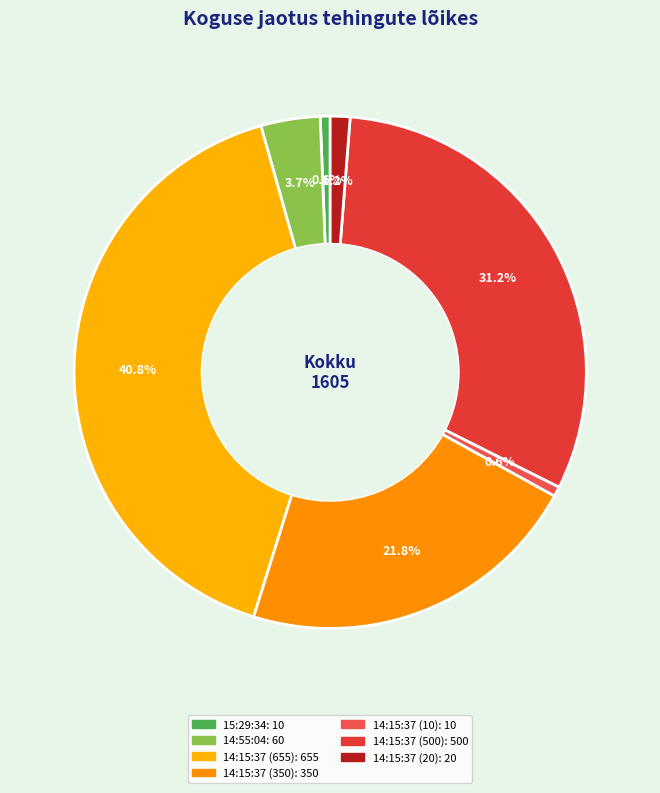

Does 14:15:37 (20) account for over 50% of the chart?

No